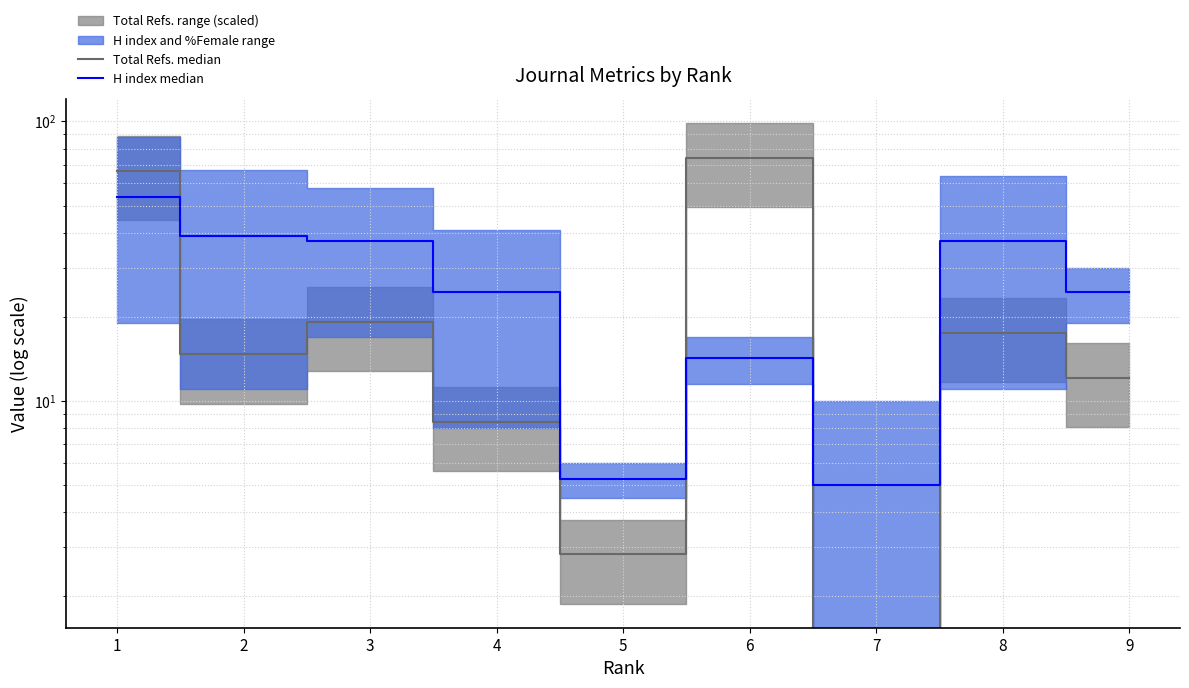

List the labels in order of Total Refs. median value, smallest first.

7, 5, 4, 9, 2, 8, 3, 1, 6